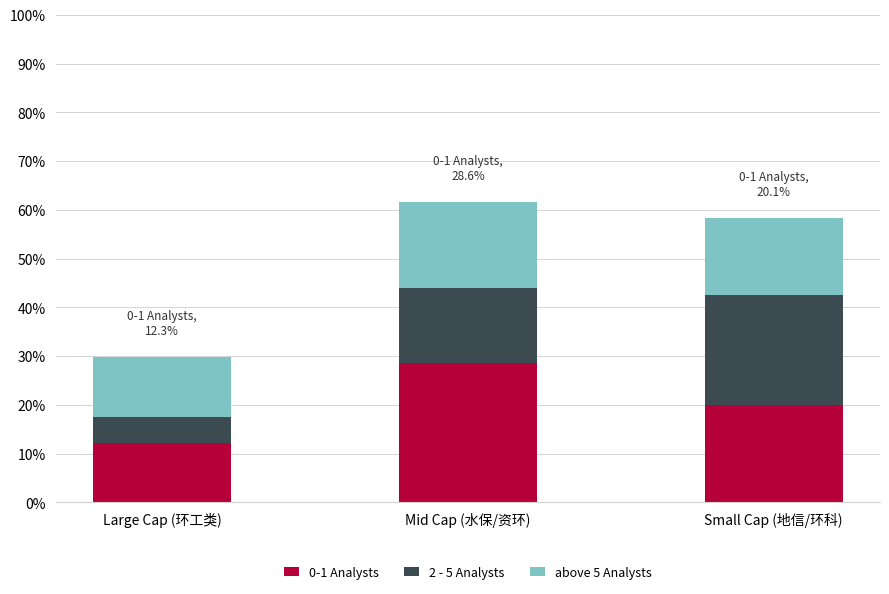

Are the bars horizontal?

No